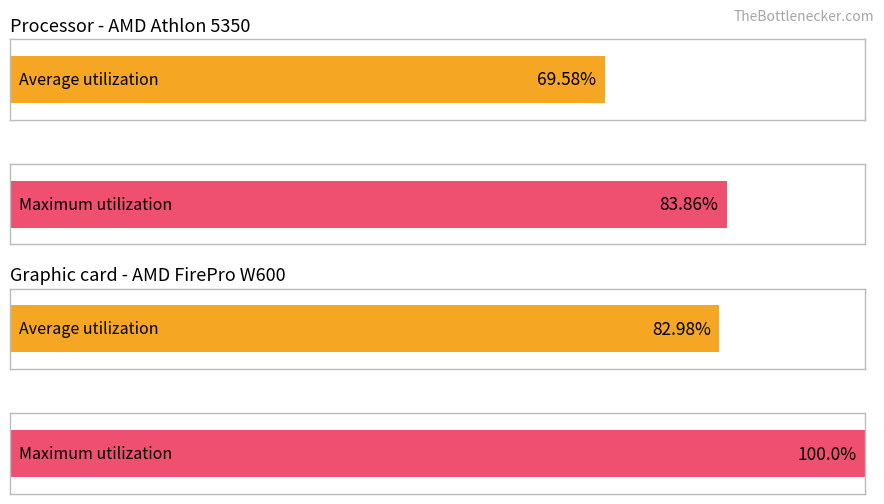

Is it true that Maximum utilization equals 7.7 at 9?

False